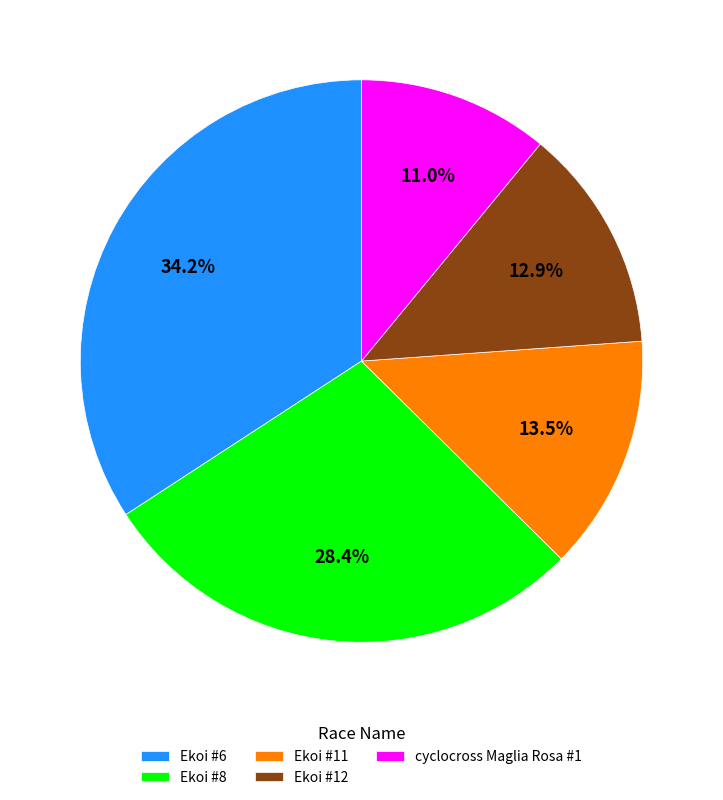

What percentage is the Ekoi #12 slice, to the nearest percent?

13%